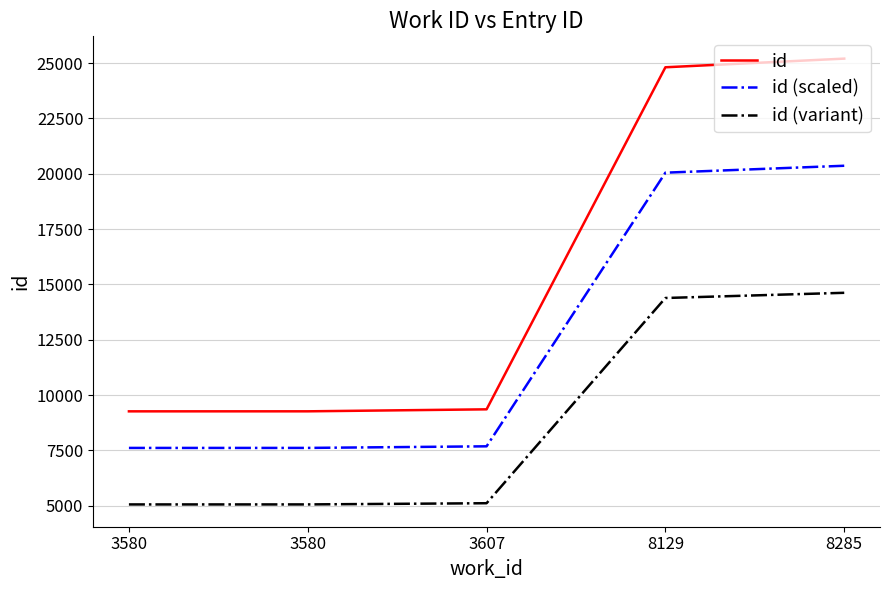

At how many categories does at least one series exceed 5641?

5